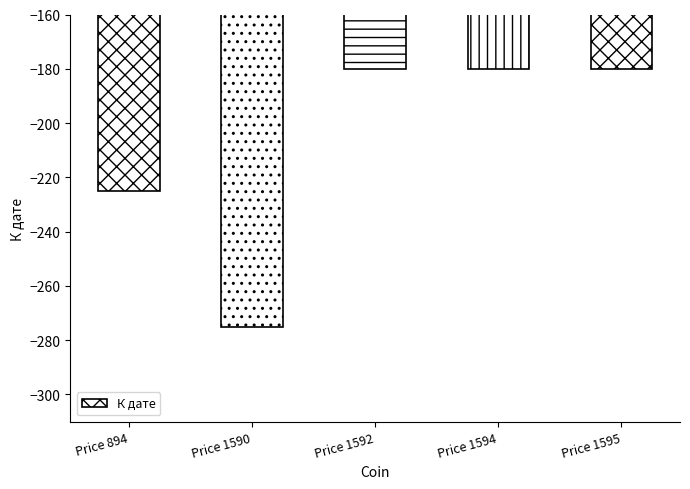

Which category has the lowest value across all series?

Price 1590